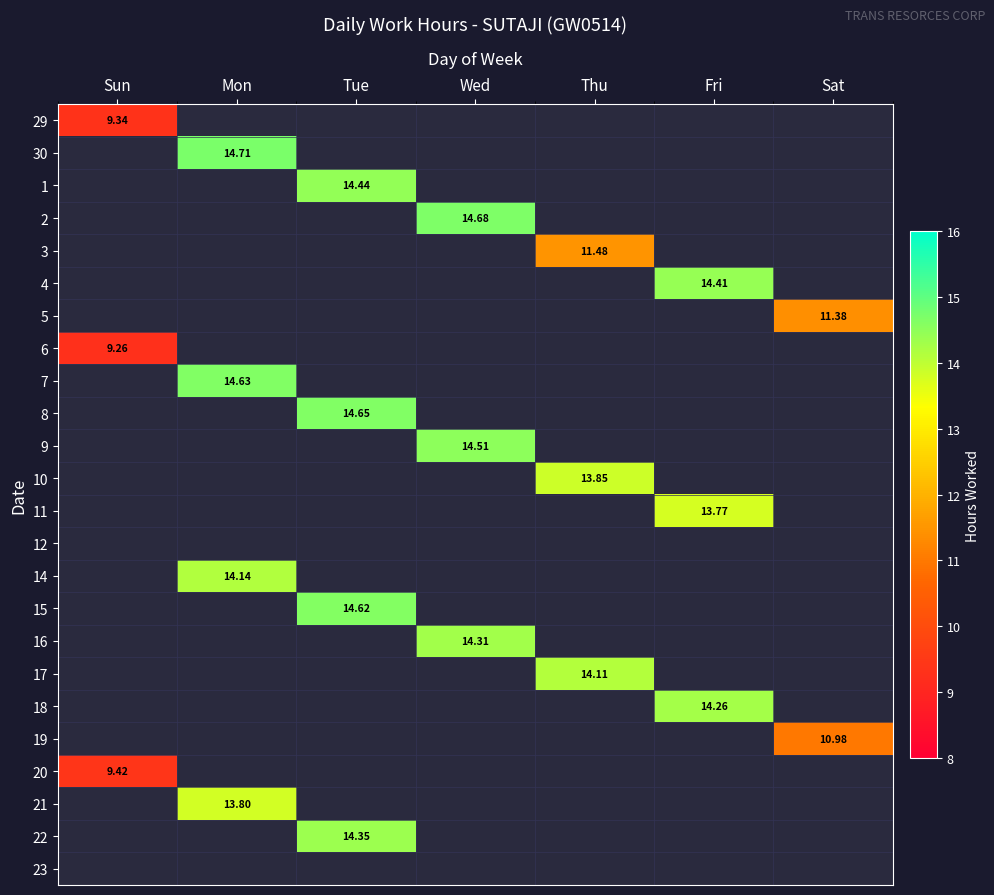

Is the value of 16 at Wed greater than the value of 8 at Sun?

Yes